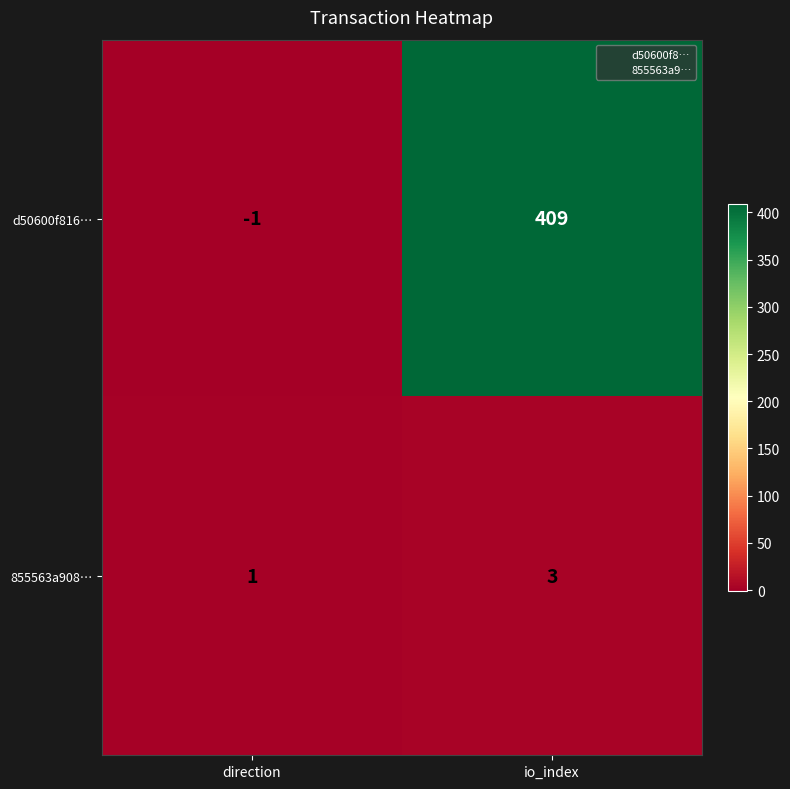

At which category is the sum across all series the highest?

io_index